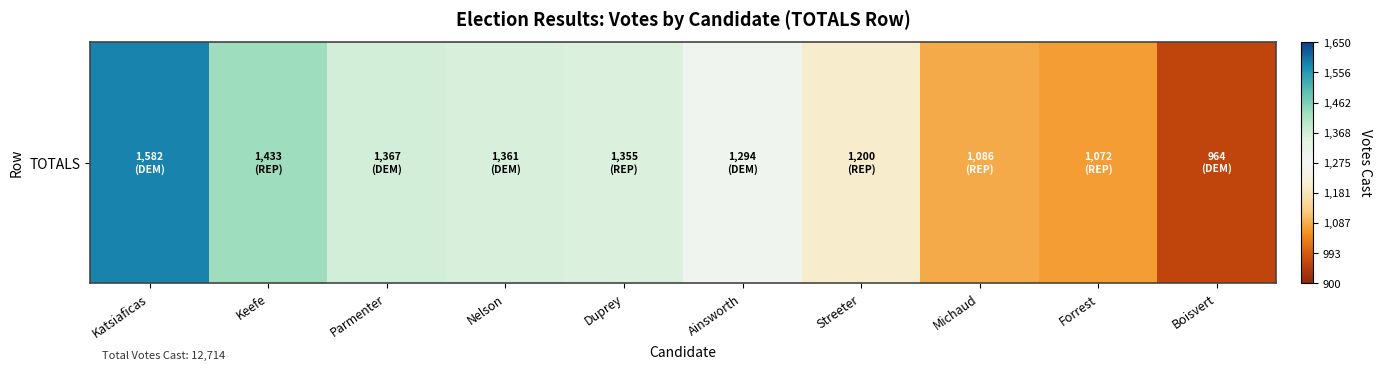

What is the difference between the values at Parmenter and Boisvert?

403